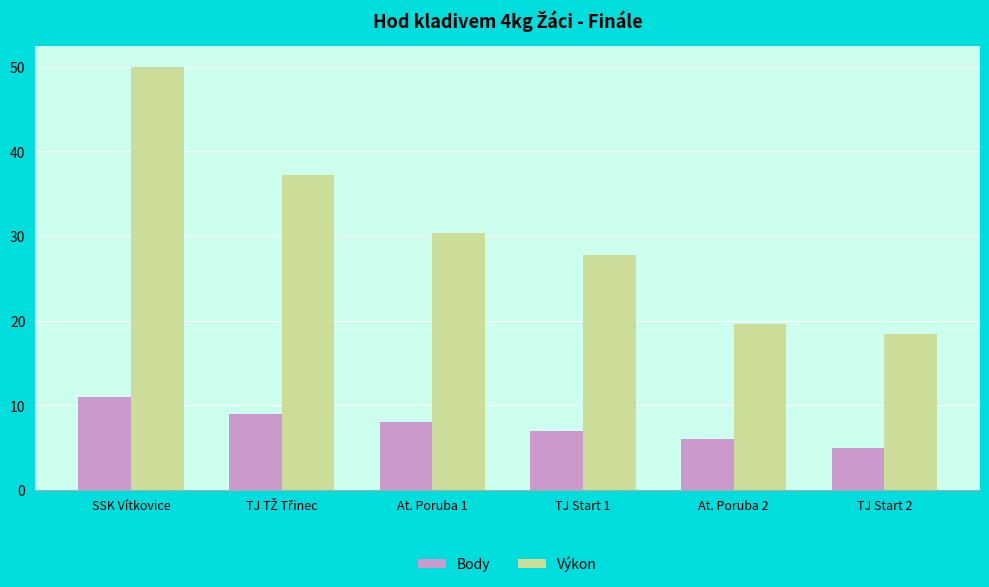

Which series has the widest spread of values?

Výkon